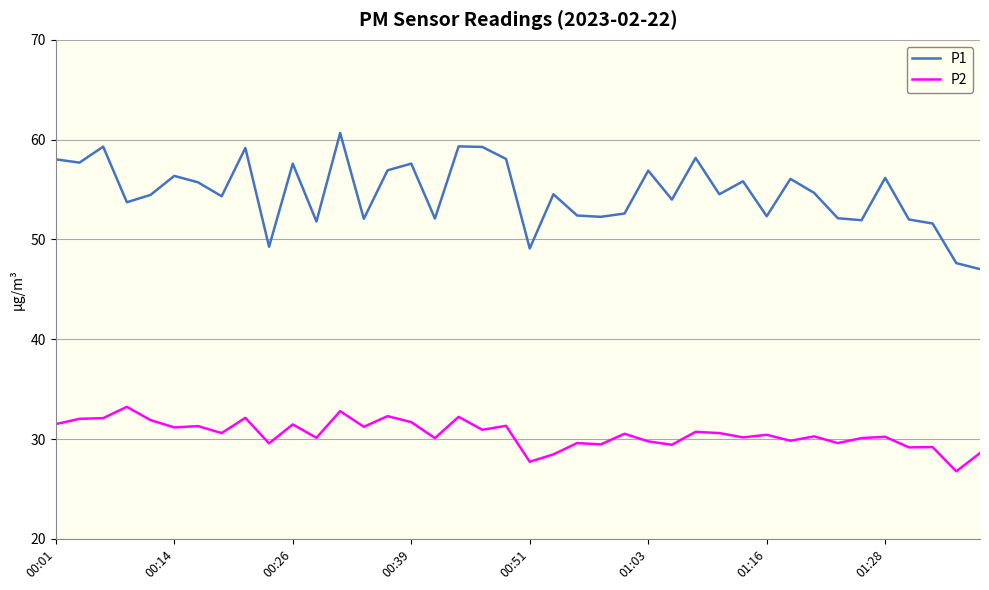

Which series has the largest range (max minus min)?

P1